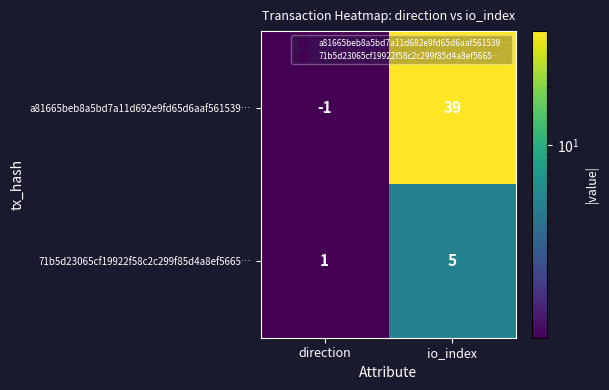

List the series in order of their peak value, lowest first.

71b5d23065cf19922f58c2c299f85d4a8ef5665…, a81665beb8a5bd7a11d692e9fd65d6aaf561539…